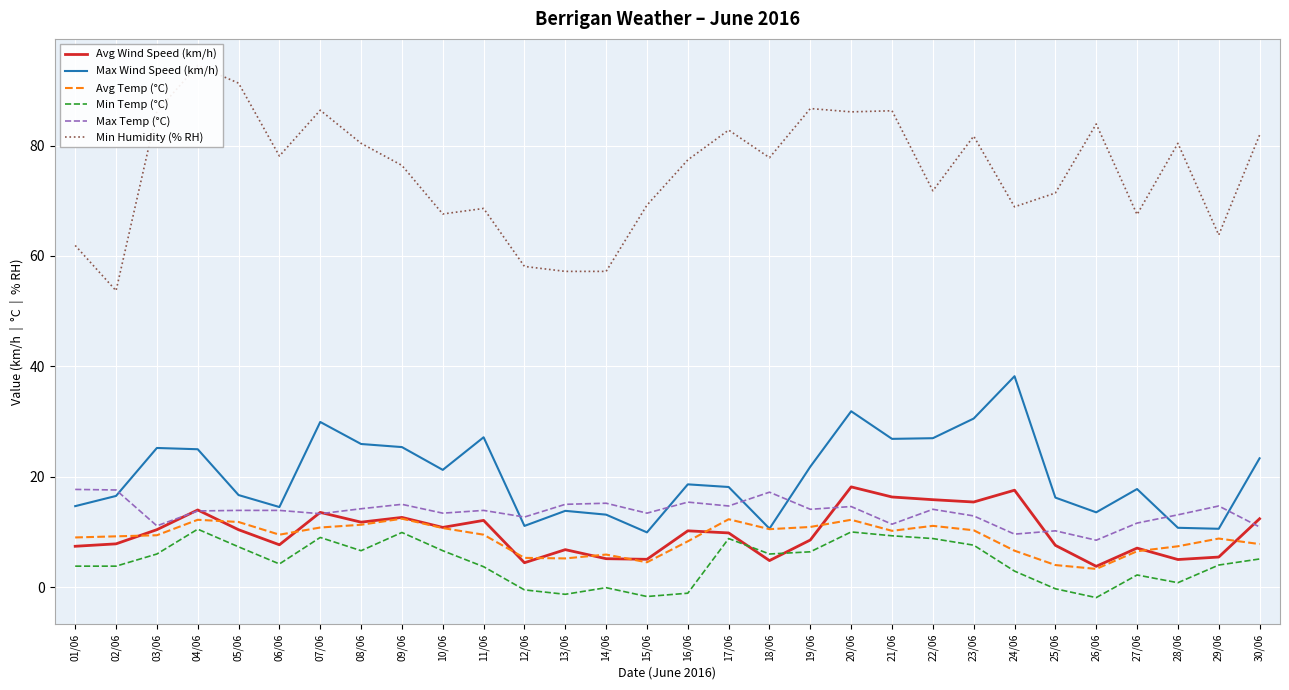

Reading left to right, list all the values displayed in this chart.

Avg Wind Speed (km/h): 7.4	7.8	10.4	14.0	10.4	7.7	13.5	11.8	12.6	10.8	12.1	4.4	6.8	5.2	5.0	10.2	9.8	4.8	8.5	18.2	16.3	15.8	15.4	17.6	7.6	3.8	7.1	5.0	5.5	12.4
Max Wind Speed (km/h): 14.7	16.5	25.2	25.0	16.7	14.5	29.9	25.9	25.4	21.2	27.1	11.1	13.8	13.1	9.9	18.6	18.1	10.6	21.8	31.9	26.9	27.0	30.5	38.2	16.2	13.6	17.8	10.8	10.6	23.3
Avg Temp (°C): 9.0	9.2	9.4	12.2	11.8	9.5	10.8	11.3	12.4	10.7	9.5	5.3	5.2	5.9	4.5	8.3	12.3	10.5	10.9	12.2	10.2	11.1	10.3	6.6	4.0	3.3	6.5	7.4	8.8	7.8
Min Temp (°C): 3.8	3.8	6.0	10.5	7.3	4.2	9.0	6.6	9.9	6.6	3.7	-0.5	-1.3	-0.1	-1.7	-1.1	8.8	6.0	6.4	10.0	9.3	8.8	7.6	2.9	-0.3	-1.9	2.2	0.8	4.0	5.1
Max Temp (°C): 17.7	17.6	11.1	13.8	13.9	13.9	13.3	14.2	15.0	13.4	13.9	12.7	15.0	15.2	13.4	15.4	14.7	17.2	14.1	14.6	11.4	14.1	12.9	9.6	10.2	8.5	11.6	13.1	14.7	10.9
Min Humidity (% RH): 61.9	53.7	86.2	94.5	91.3	78.1	86.4	80.4	76.4	67.6	68.6	58.1	57.2	57.2	69.2	77.4	82.8	77.8	86.7	86.1	86.3	71.8	81.7	68.9	71.4	83.9	67.5	80.4	63.8	81.9